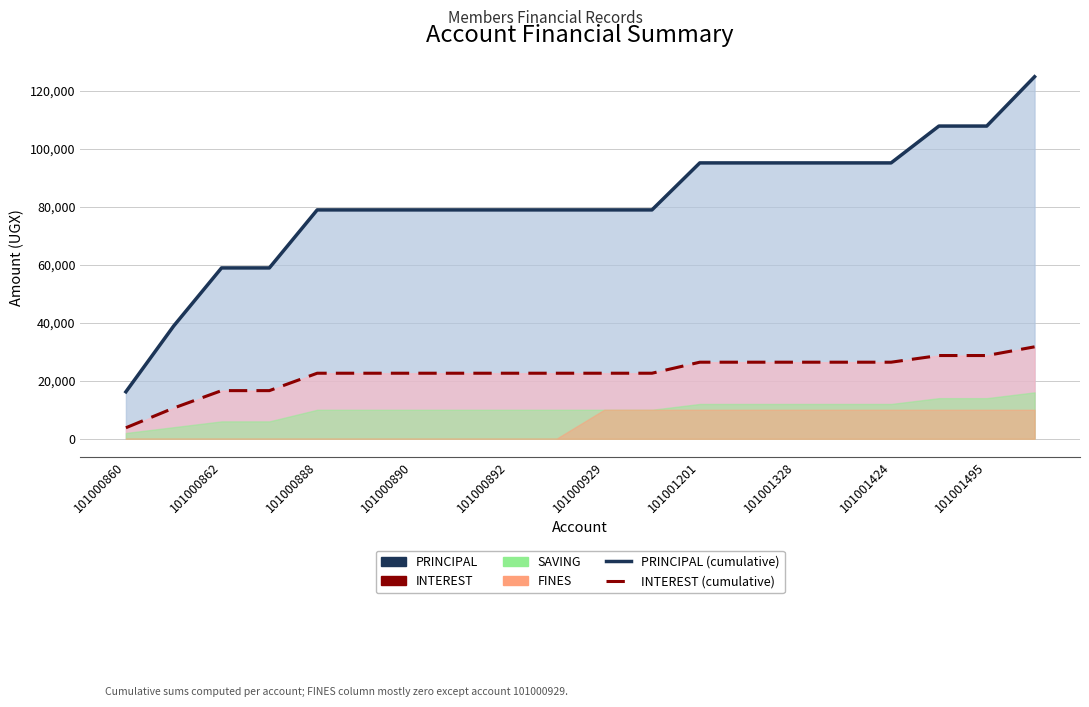

How many lines are shown in the chart?

2